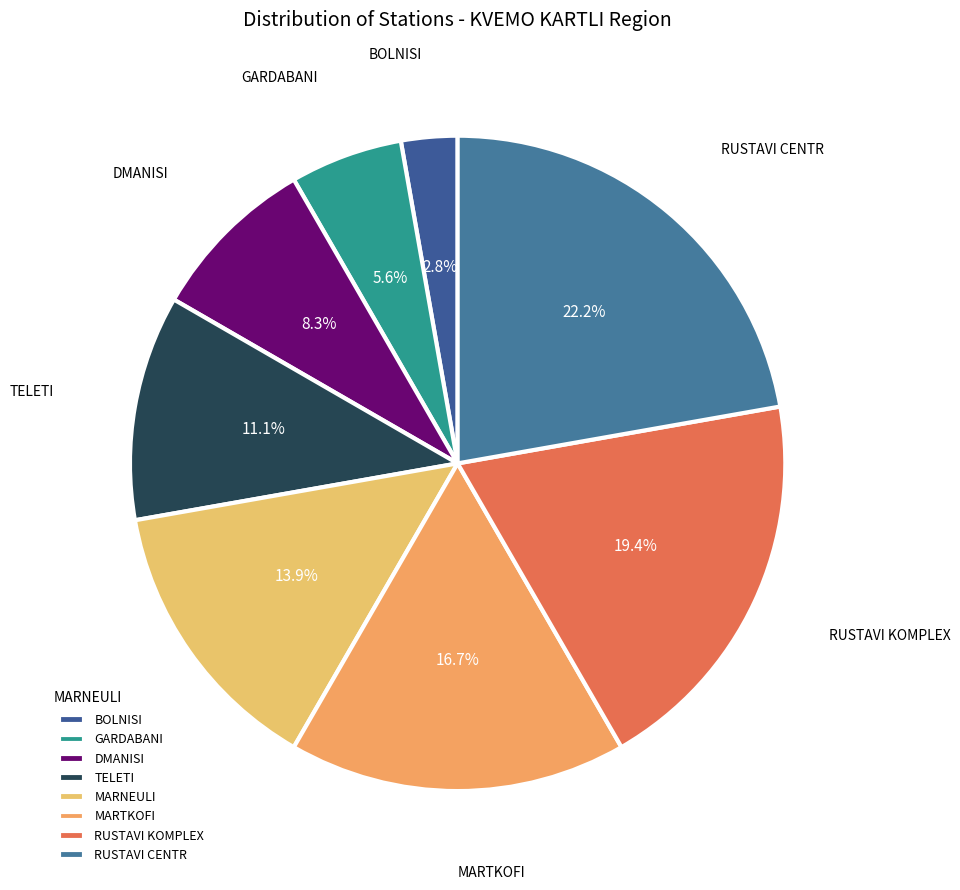

Rank the categories by value from highest to lowest.

RUSTAVI CENTR, RUSTAVI KOMPLEX, MARTKOFI, MARNEULI, TELETI, DMANISI, GARDABANI, BOLNISI